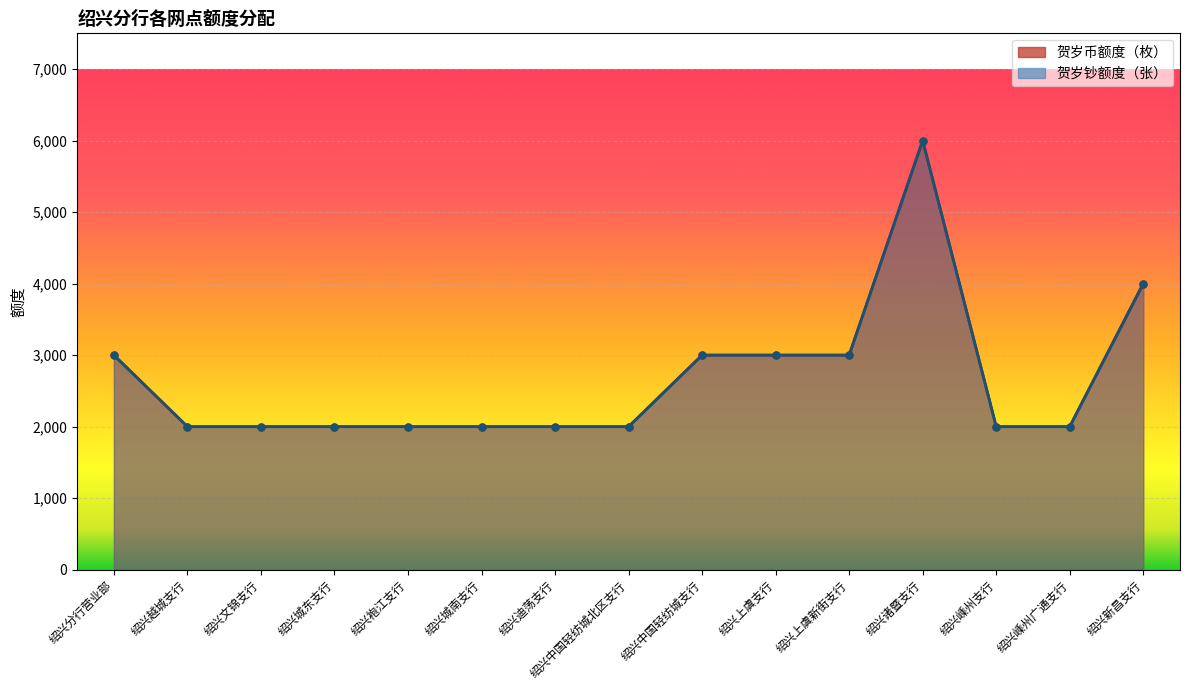

Is it true that 贺岁钞额度（张） equals 2000 at 绍兴中国轻纺城北区支行?

True